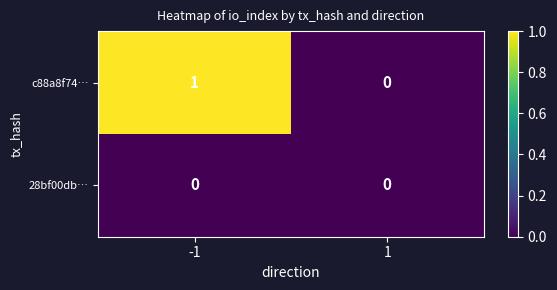

Reading left to right, extract all data points from this chart.

c88a8f74…: 1	0
28bf00db…: 0	0